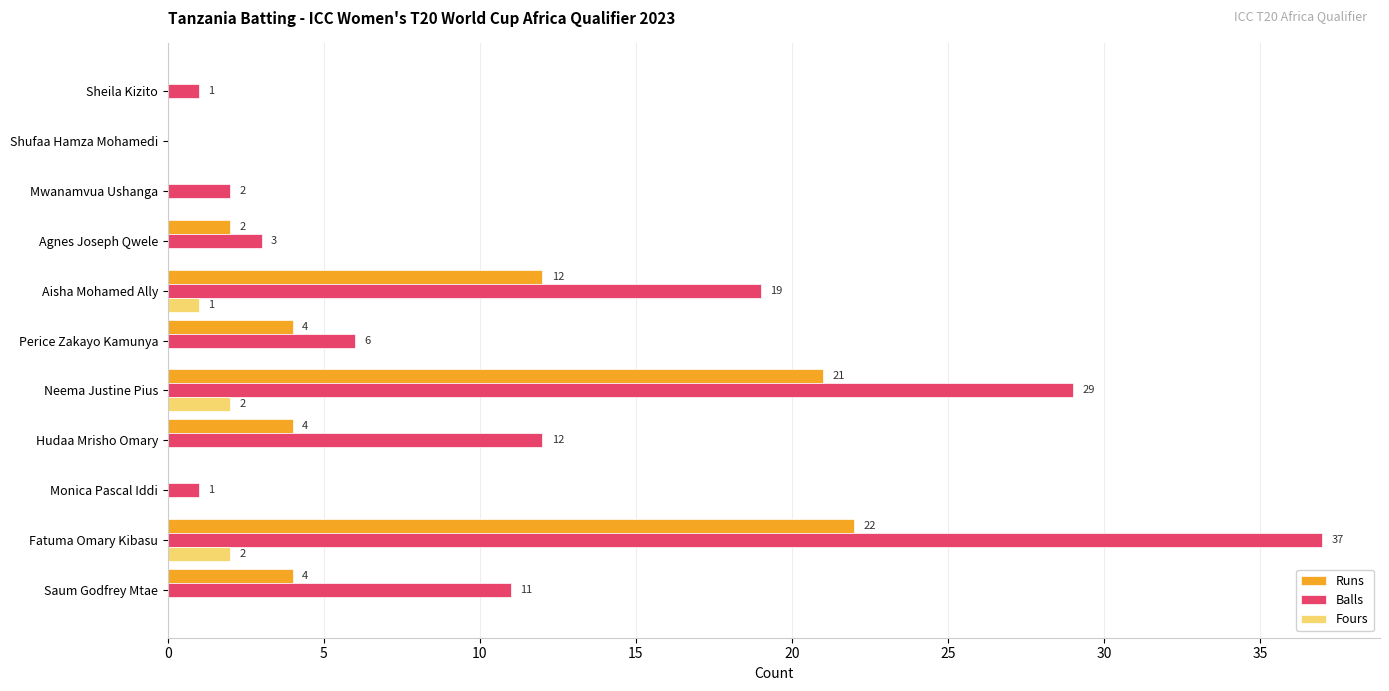

Which series changed the most between Agnes Joseph Qwele and Mwanamvua Ushanga?

Runs